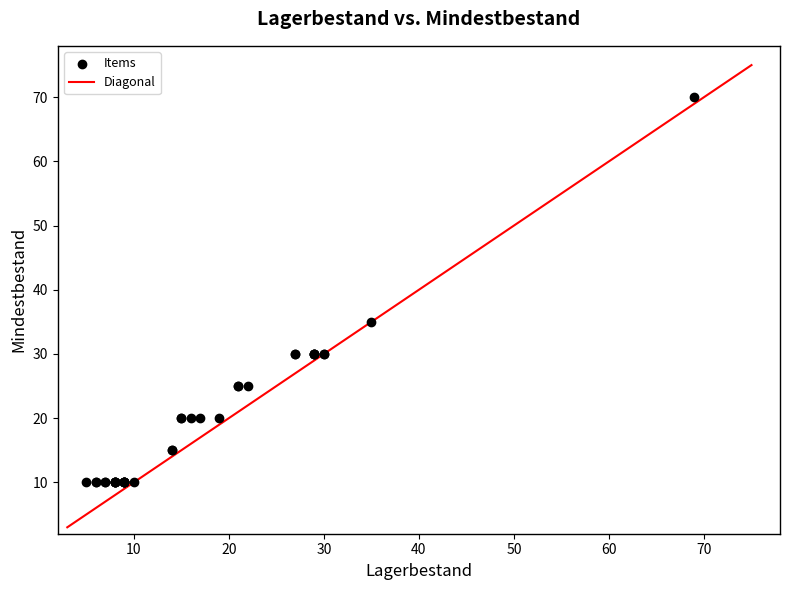

What Y value in the scatter plot is closest to 40?

35